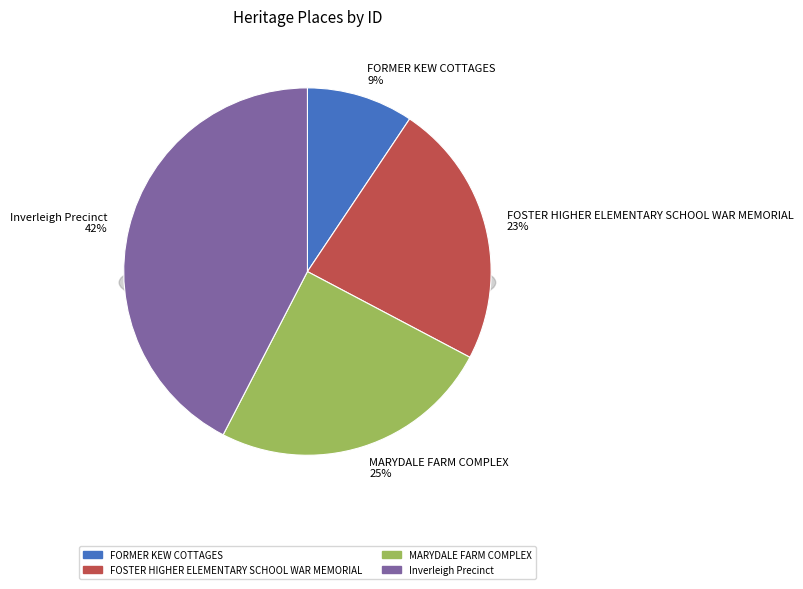

Rank the categories by value from highest to lowest.

Inverleigh Precinct, MARYDALE FARM COMPLEX, FOSTER HIGHER ELEMENTARY SCHOOL WAR MEMORIAL, FORMER KEW COTTAGES